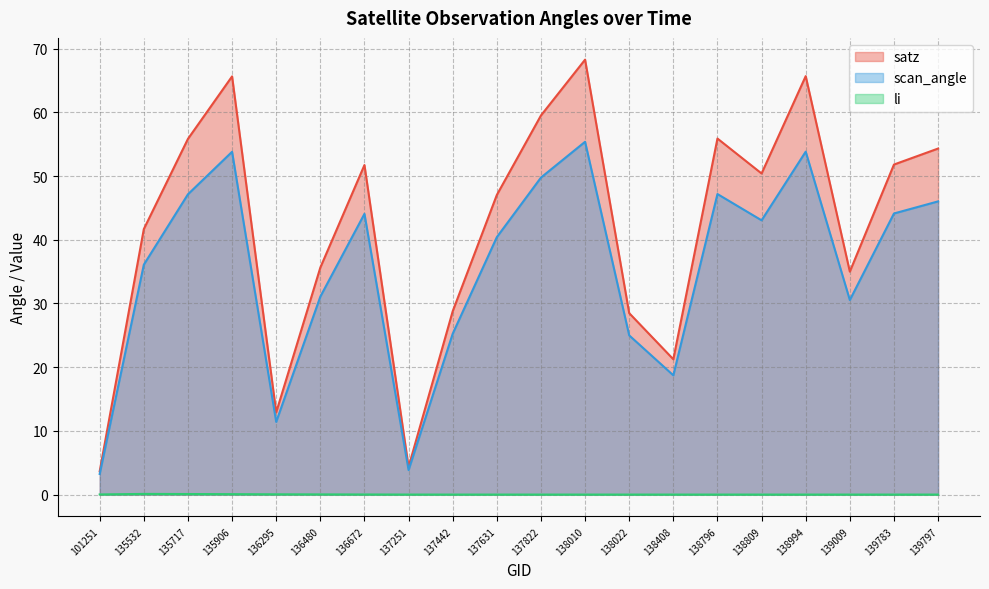

The li series shows 0.0 at 136672. True or false?

True